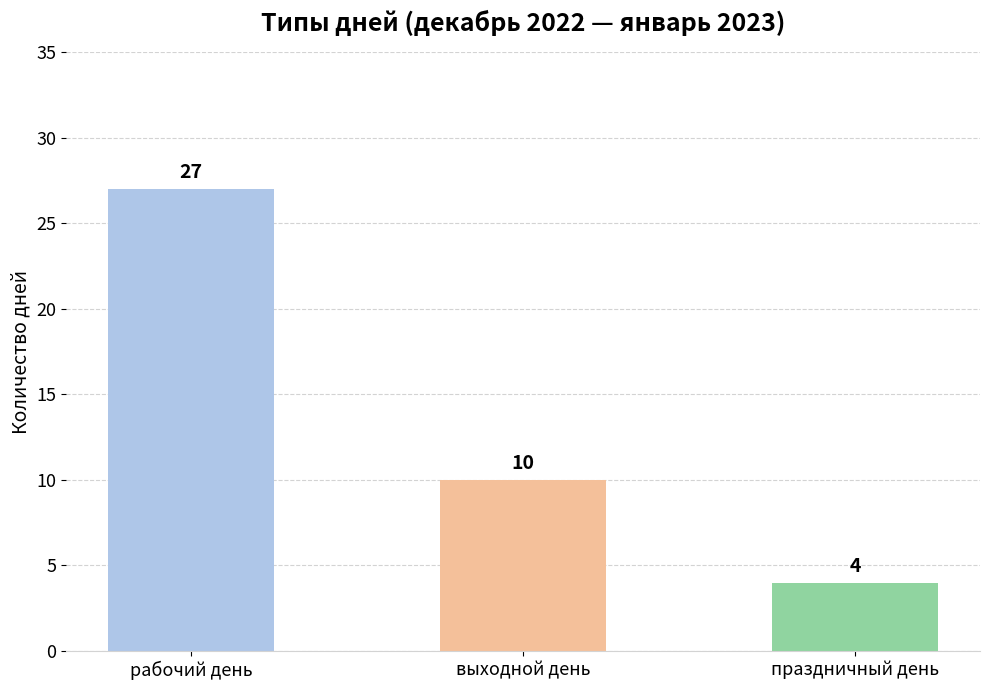

What is the greatest value displayed?

27